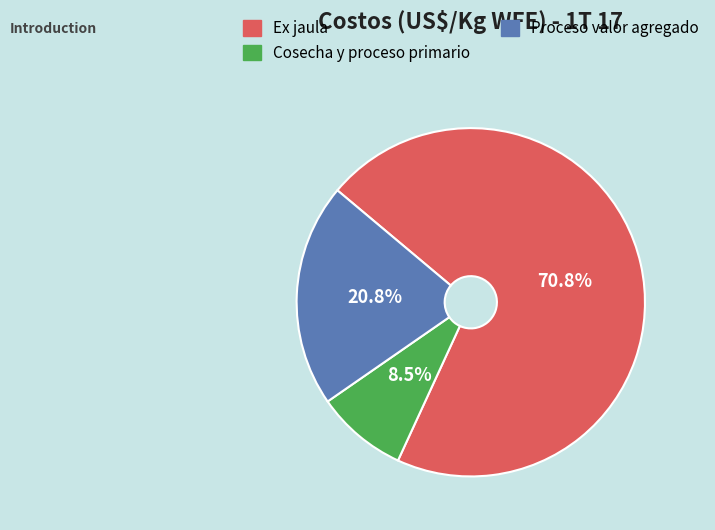

Which slice is the smallest?

Cosecha y proceso primario